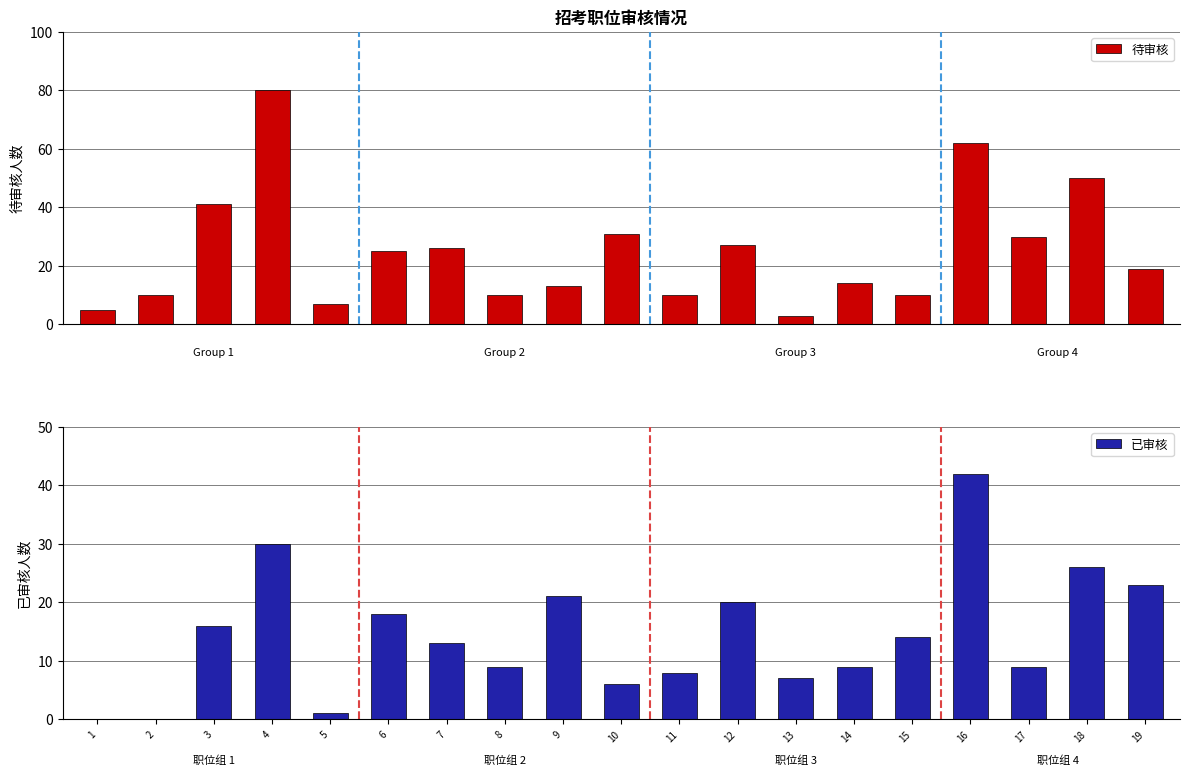

At which label does 已审核 first exceed 13?

3